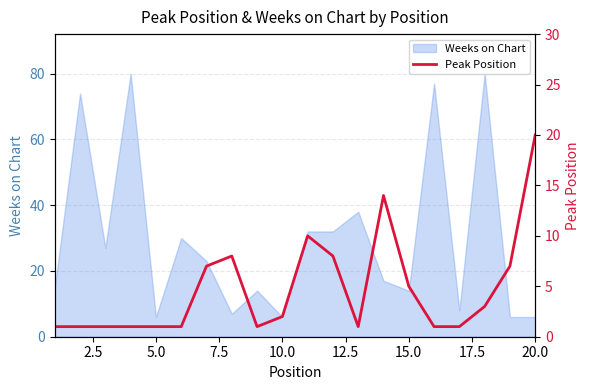

What is the maximum value for Weeks on Chart?

80